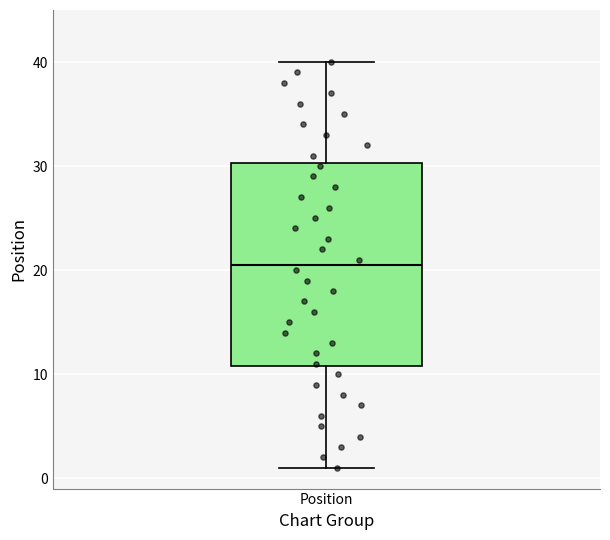

Read this box plot against the y-axis: the position of the median line, the range covered by the box, and the ends of both whiskers. The values are not printed on the chart, so give them approximately, as read against the axis.

median 21, box 11 to 30, whiskers 1 to 40